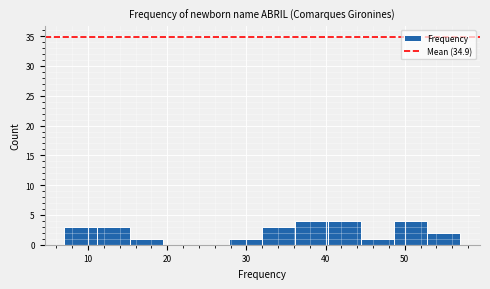

How tall is the bar that spans 49 to 53 on the x-axis? Neither the bar edges nor the heights are printed on the chart, so give them approximately, as read against the axes.

4